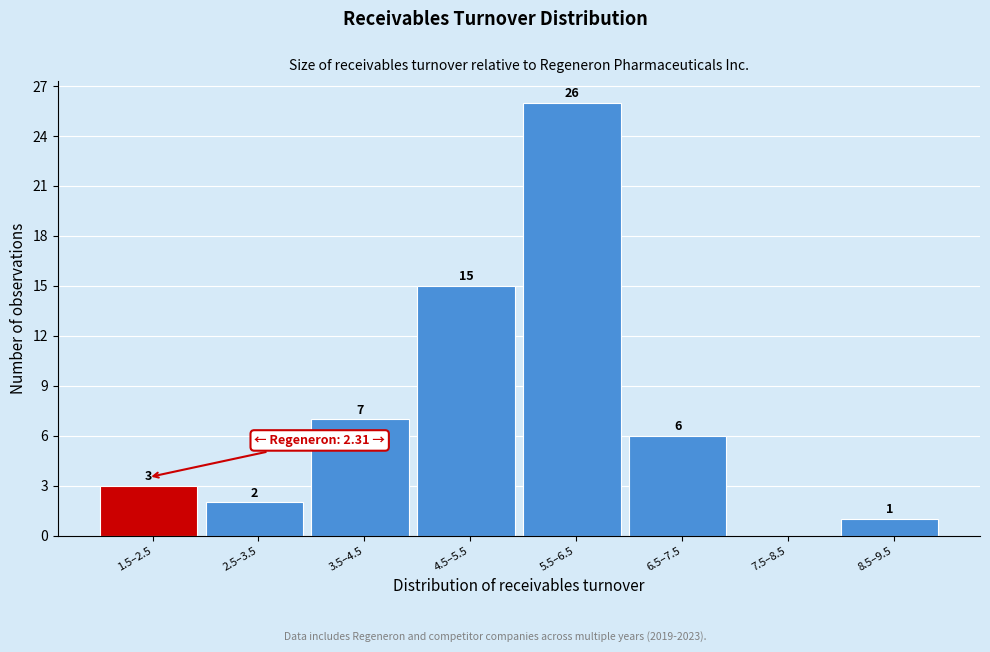

Reading left to right, list all the values displayed in this chart.

1.5–2.5=3	2.5–3.5=2	3.5–4.5=7	4.5–5.5=15	5.5–6.5=26	6.5–7.5=6	7.5–8.5=0	8.5–9.5=1